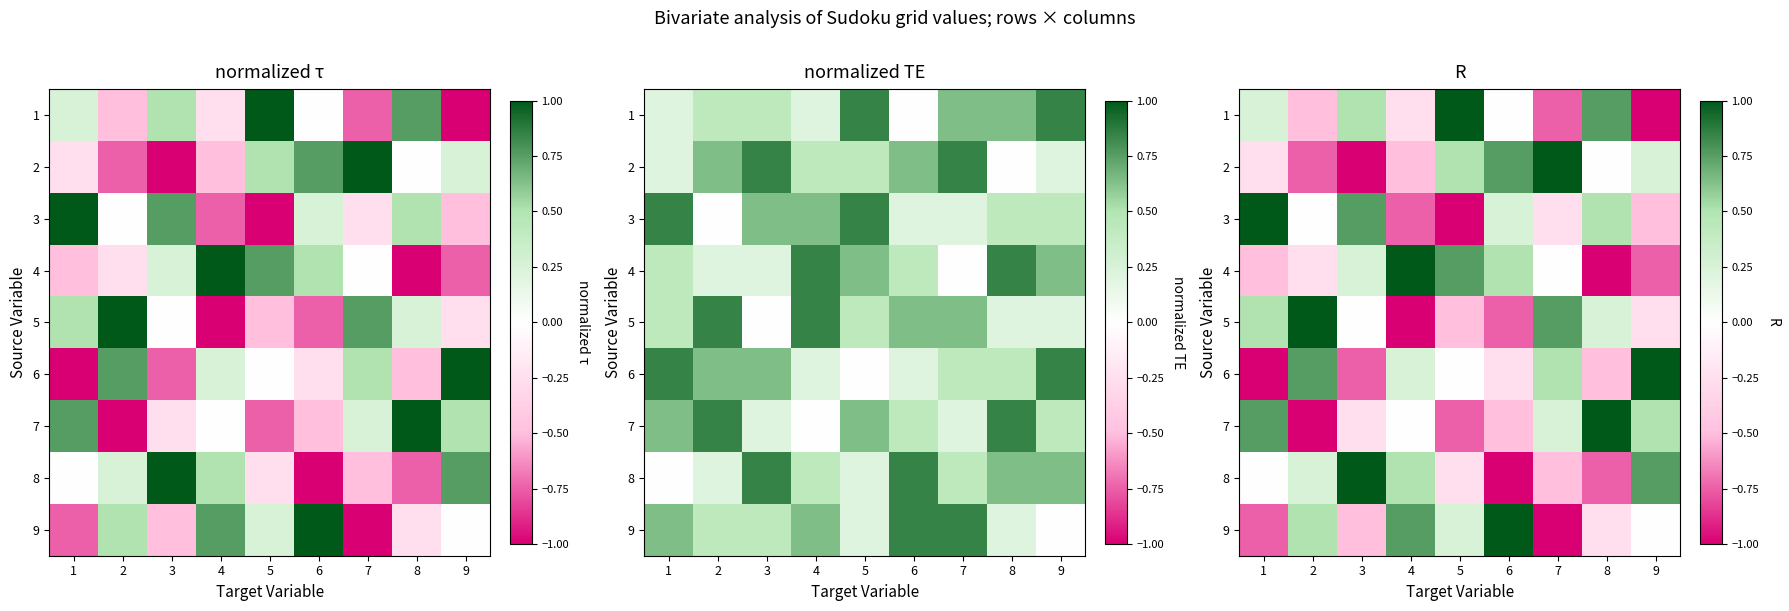

Is it true that 1 equals -0.3 at 9?

False